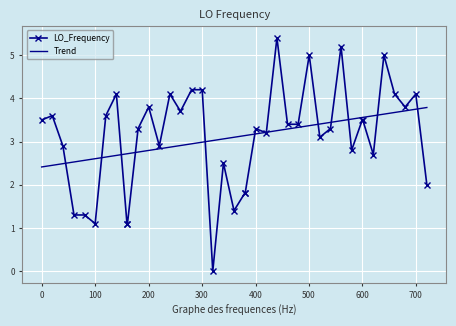

What is the minimum value for Trend?

2.4